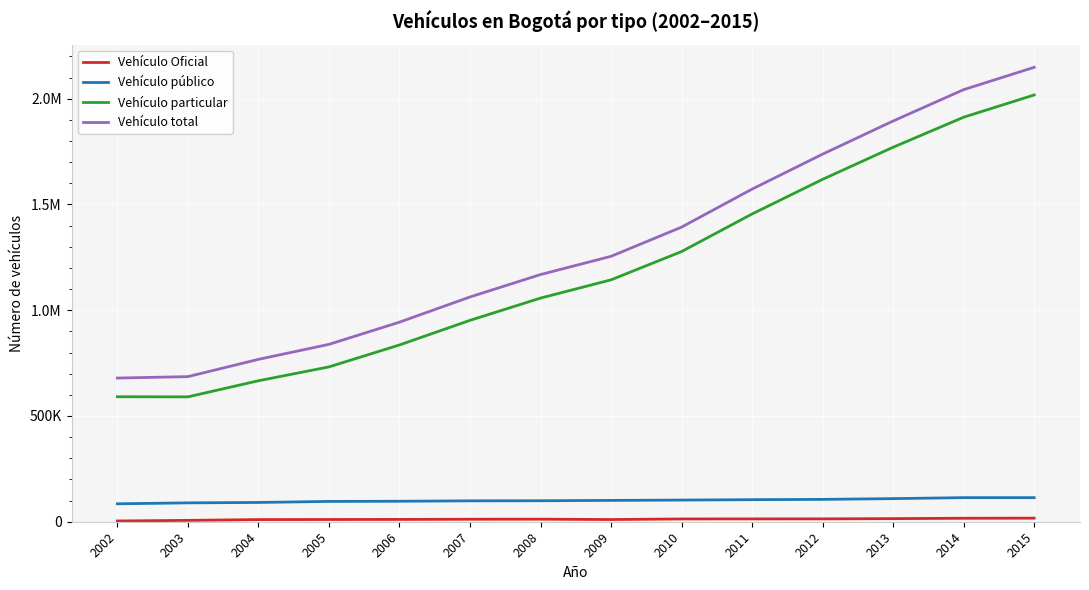

Is this an area chart (filled region under the line)?

No